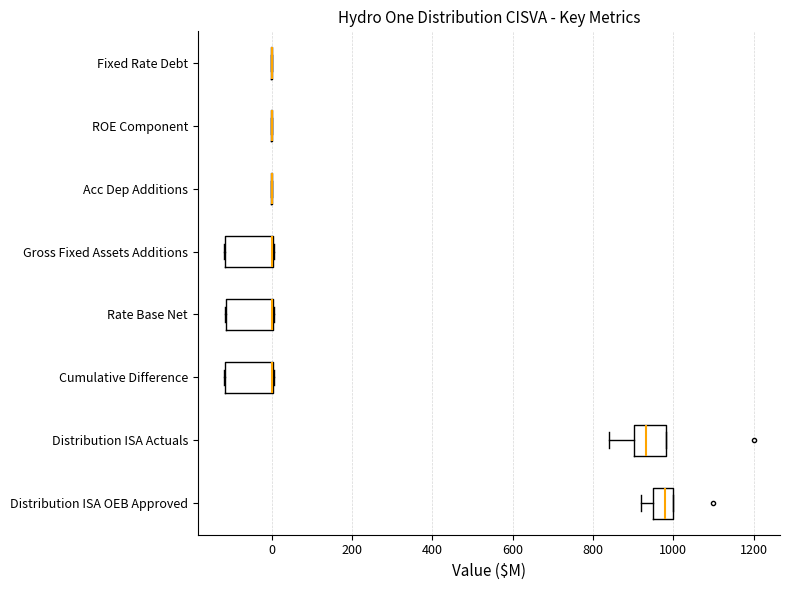

Reading bottom to top, read every box against the x-axis: the position of its median line, the range the box covers, and the ends of its whiskers. The values are not printed on the chart, so give them approximately, as read against the axis.

Distribution ISA OEB Approved: median 980, box 960 to 1000, whiskers 920 to 1000
Distribution ISA Actuals: median 940, box 900 to 980, whiskers 840 to 980
Cumulative Difference: median 0 (drawn on the box's right edge), box -120 to 0, whiskers -120 to 0
Rate Base Net: median 0 (drawn on the box's right edge), box -120 to 0, whiskers -120 to 0
Gross Fixed Assets Additions: median 0 (drawn on the box's right edge), box -120 to 0, whiskers -120 to 0
Acc Dep Additions: box collapsed to a line at 0, whiskers 0 to 0
ROE Component: box collapsed to a line at 0, whiskers 0 to 0
Fixed Rate Debt: box collapsed to a line at 0, whiskers 0 to 0